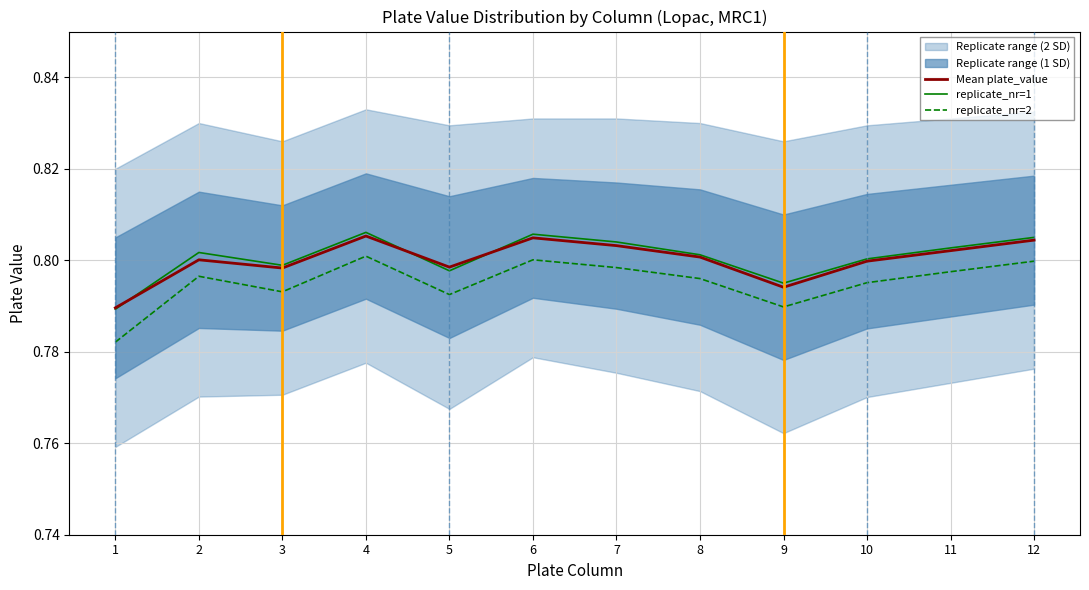

The value of replicate_nr=1 at 6 is 0.8. True or false?

True